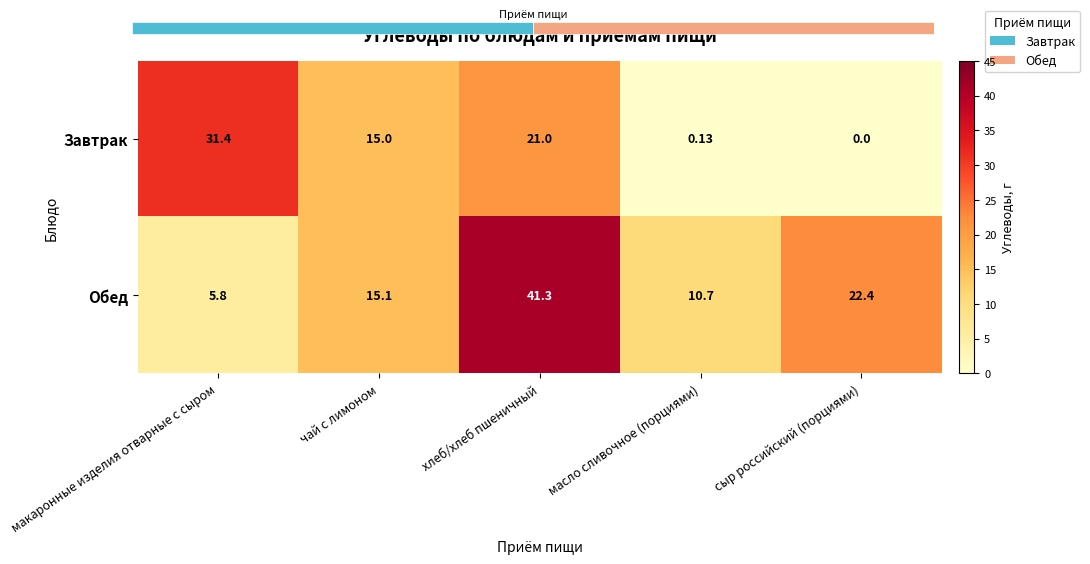

What is the average value of the Обед series?

19.1